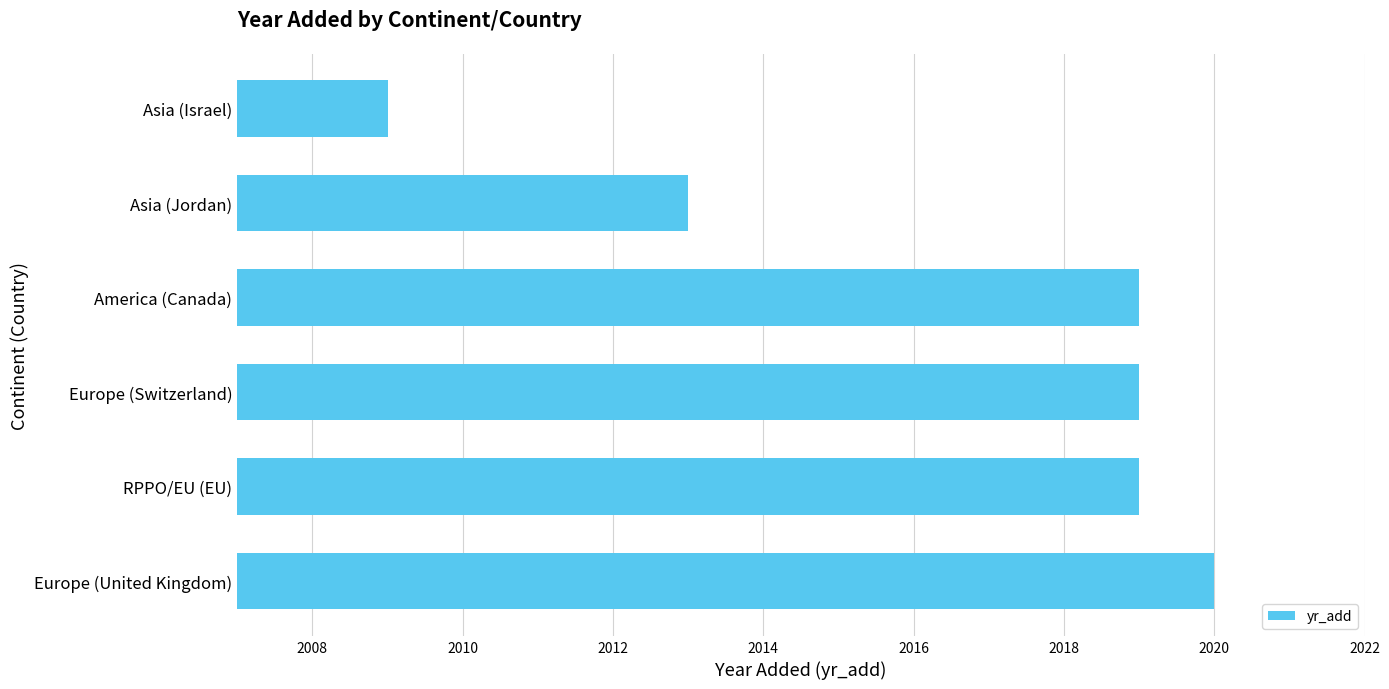

Count the number of categories in the chart.

6